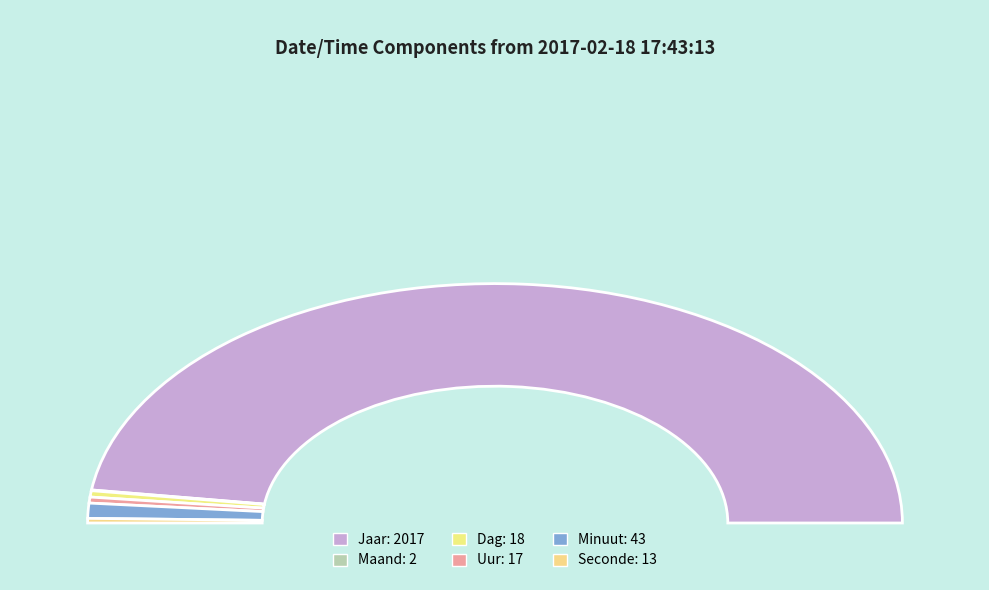

How many slices are in this pie chart?

6